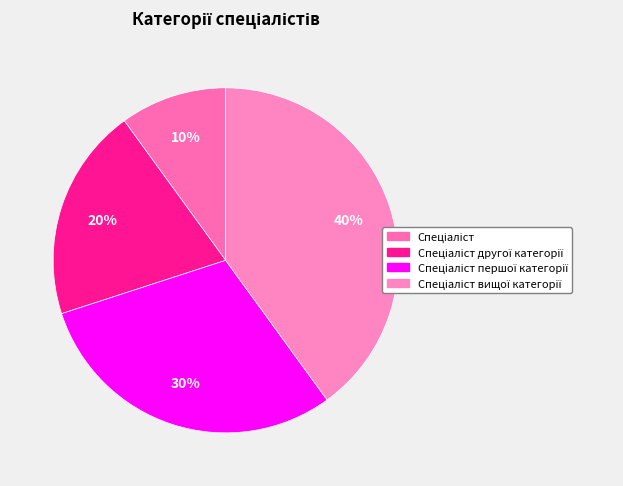

How many segments does this pie chart have?

4